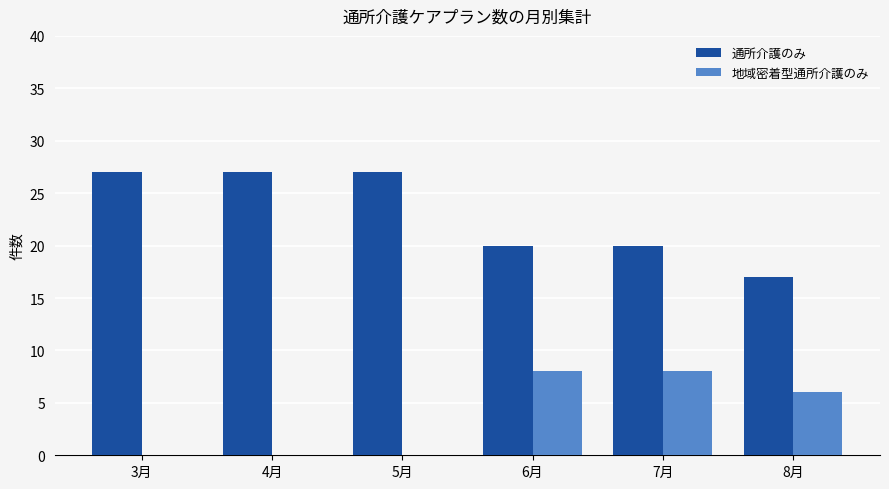

What is the approximate value of 通所介護のみ at 4月, to the nearest 5?

25